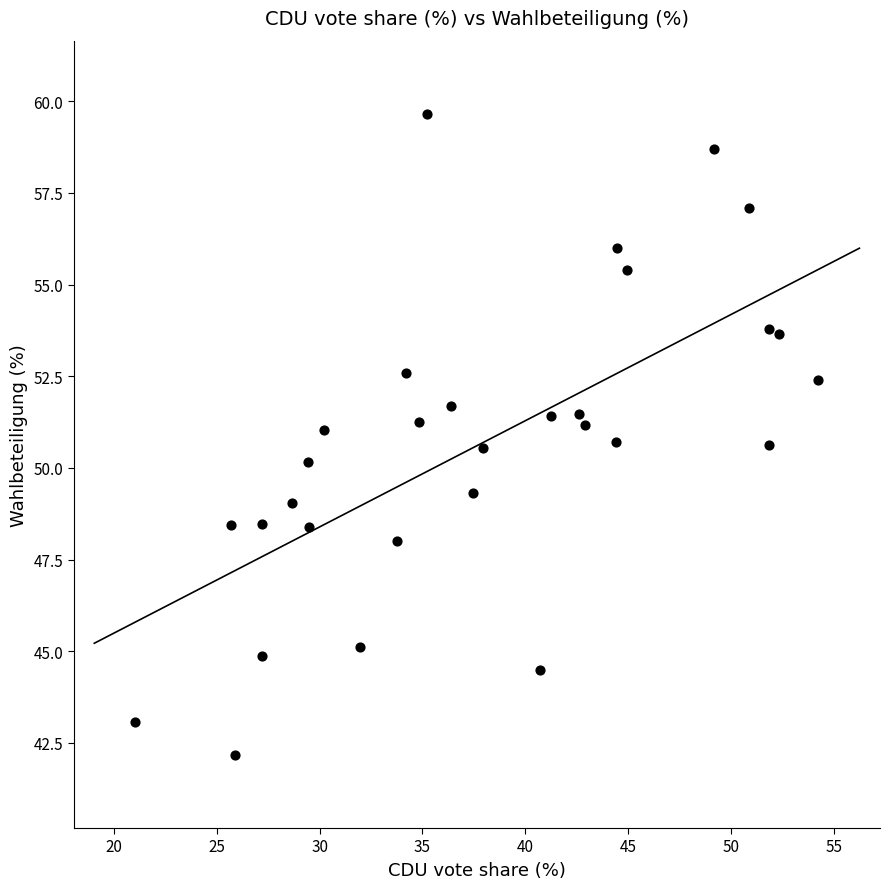

What is the range of X values (max minus min)?

33.2